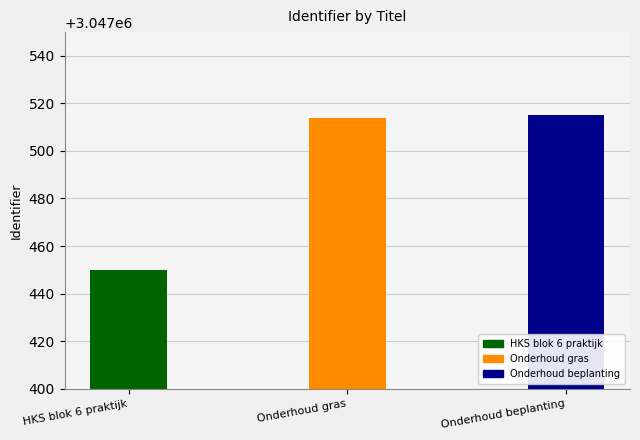

Reading left to right, extract all data points from this chart.

HKS blok 6 praktijk=3047450	Onderhoud gras=3047514	Onderhoud beplanting=3047515